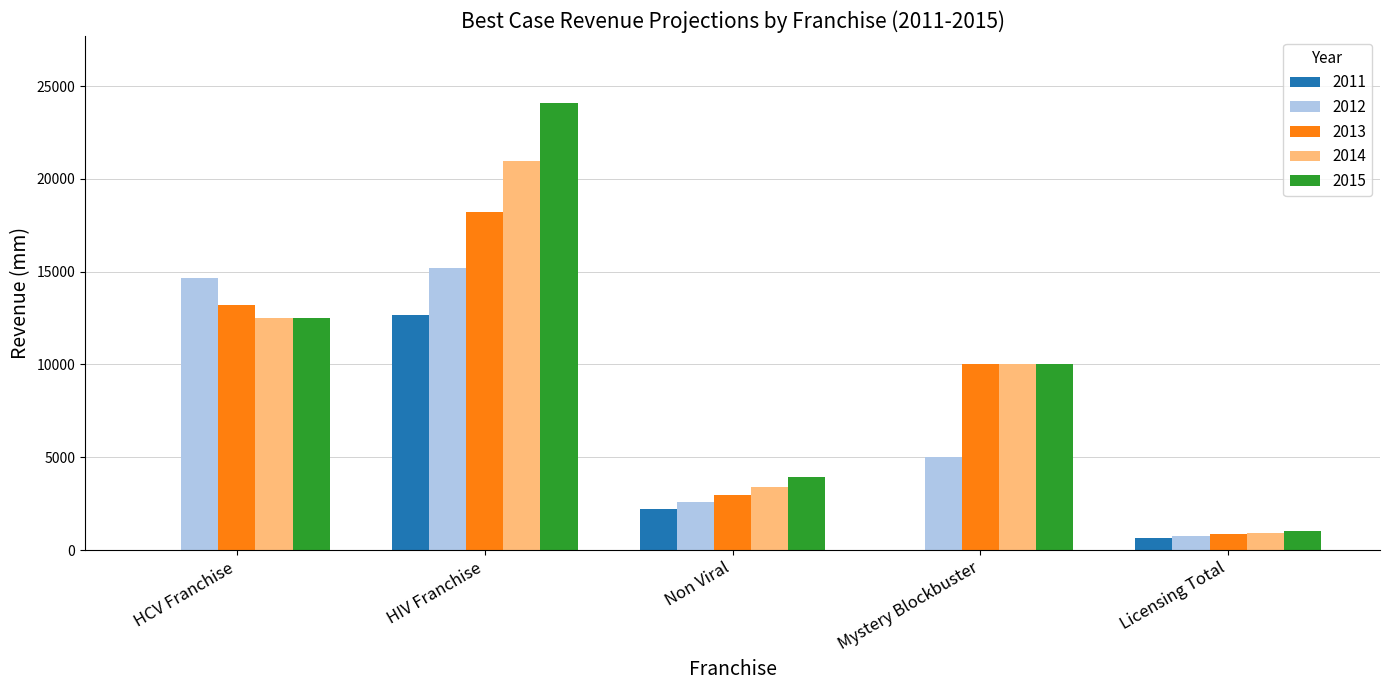

Count the number of data series in this chart.

5